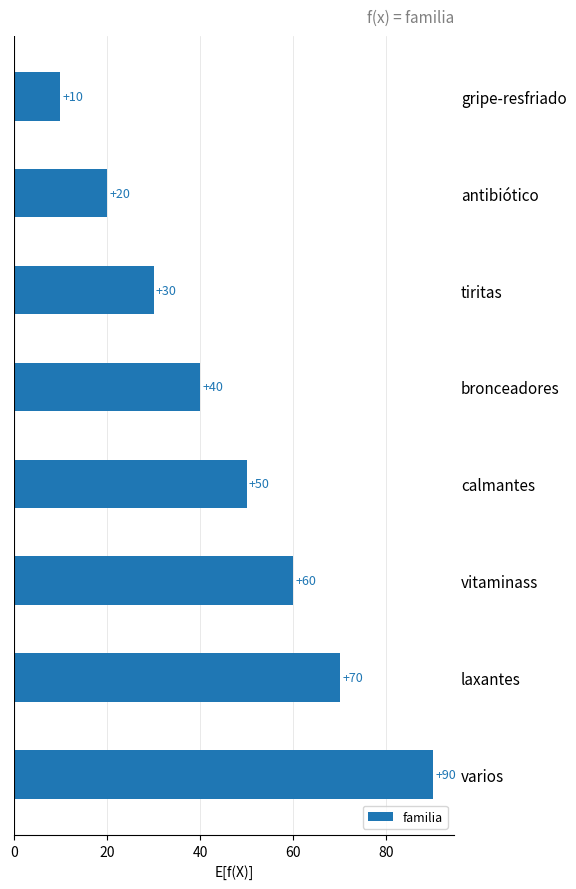

What is the label of the 8th bar from the bottom?

gripe-resfriado